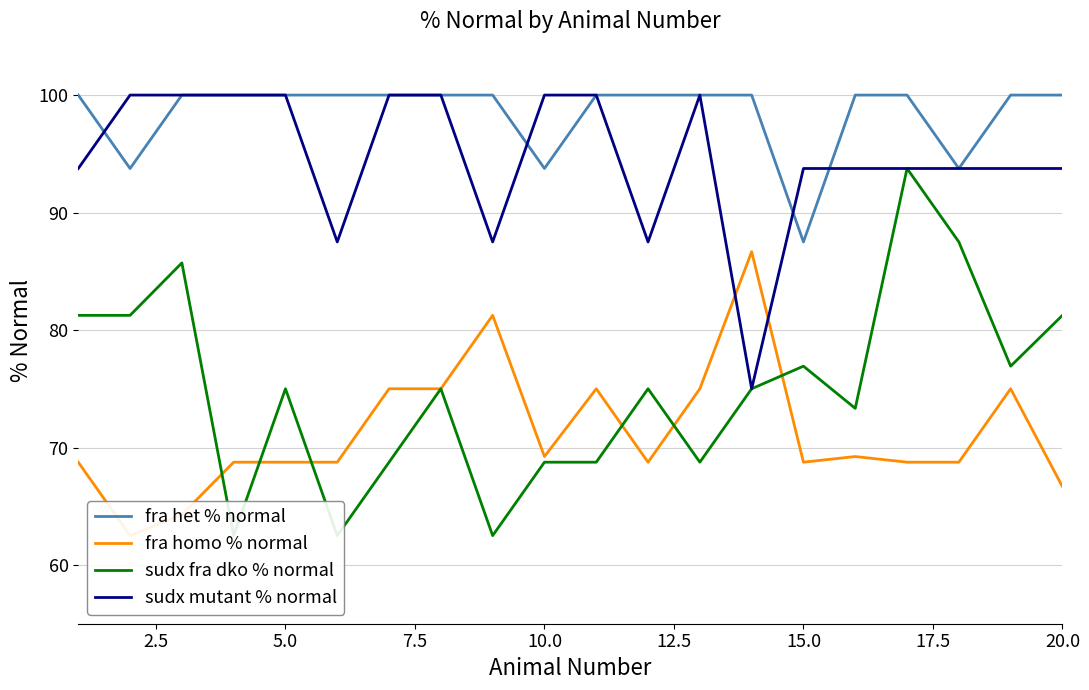

What is the highest value of the fra homo % normal series?

86.7